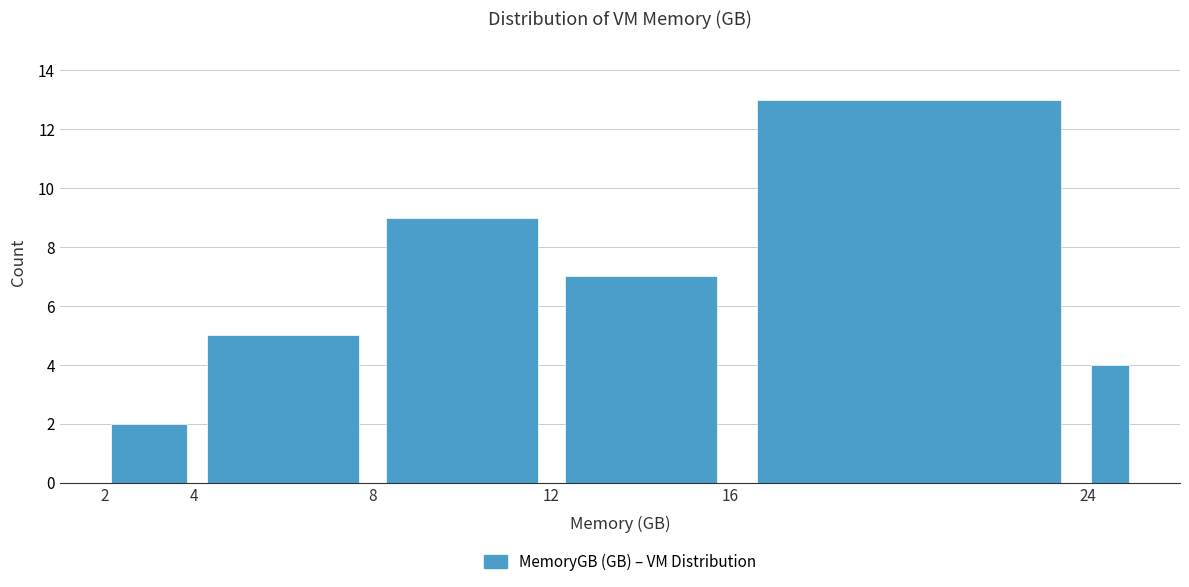

How tall is the bar that spans 4 to 8 on the x-axis? The values are not printed on the chart, so give them approximately, as read against the axis.

5